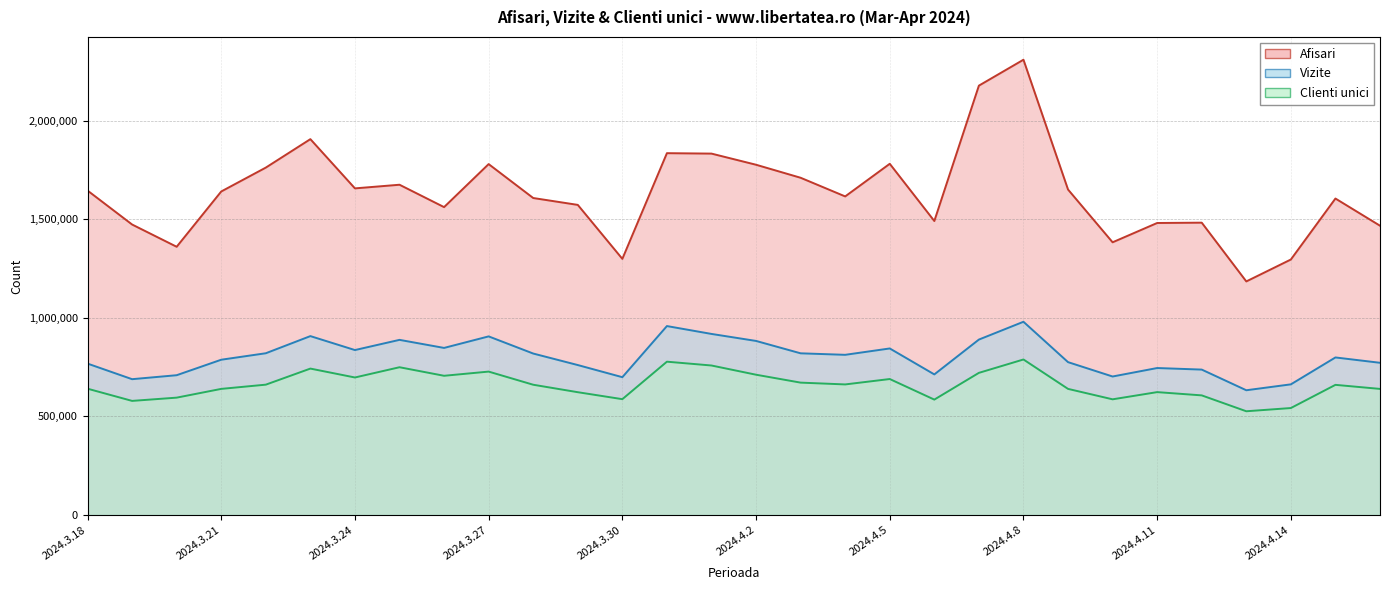

What is the greatest value displayed?

2310166